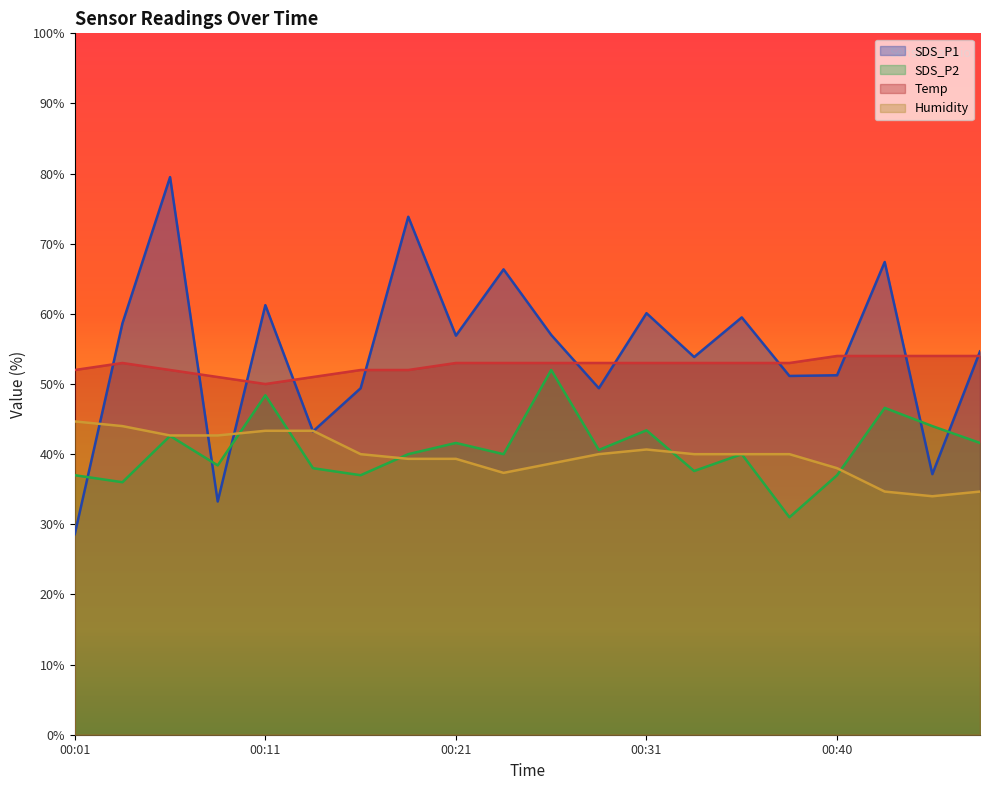

The value of Humidity at 00:28 is 13.5. True or false?

False